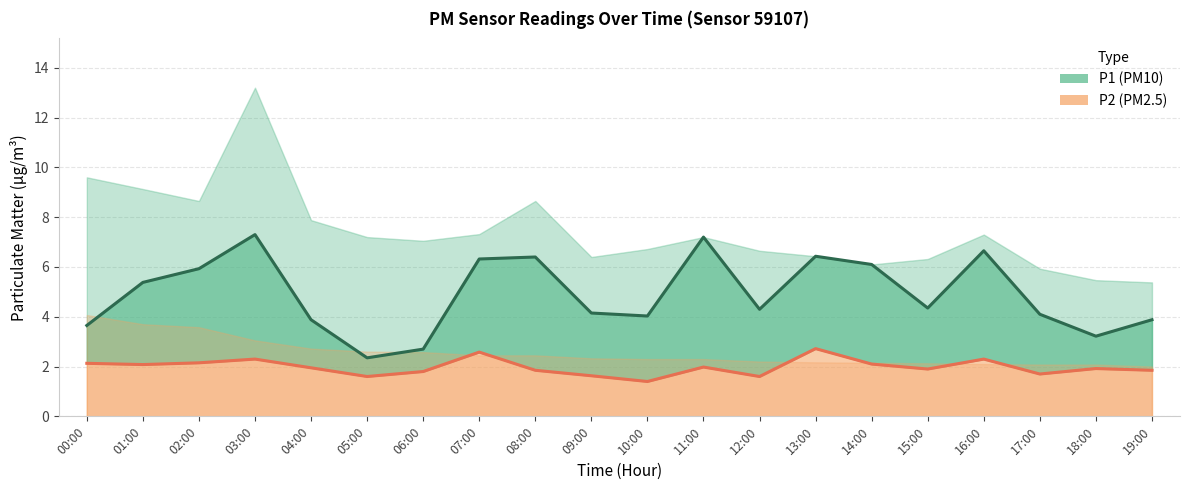

What is the total value across all series at 05:00?

4.0